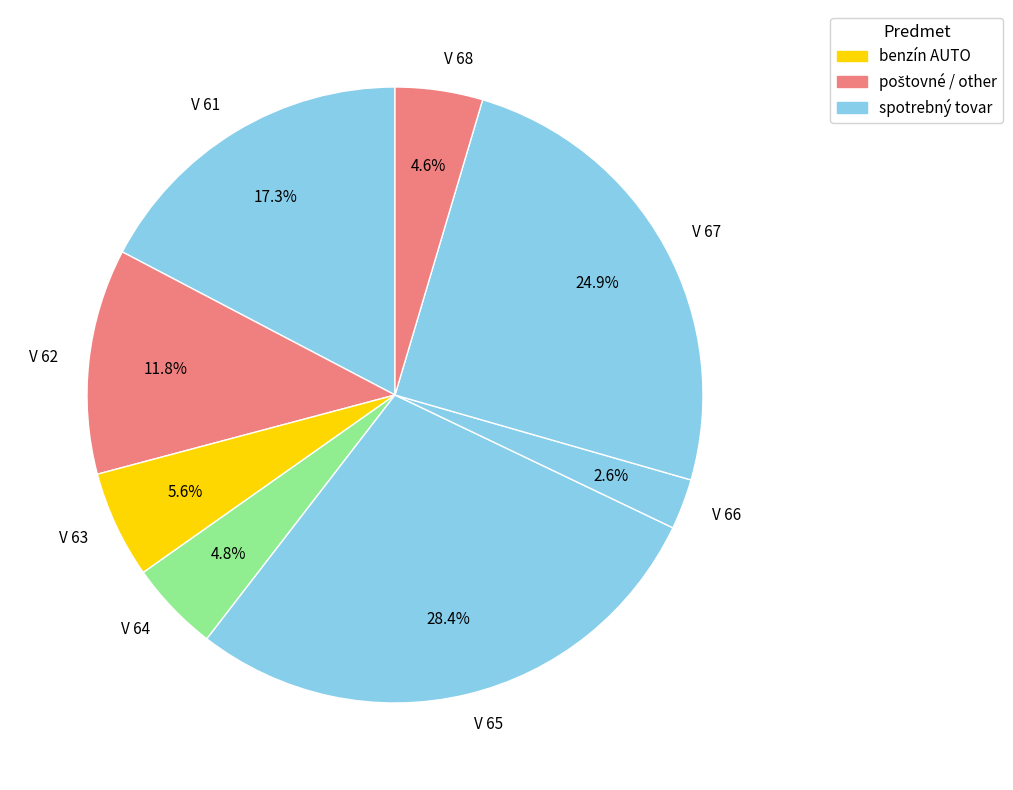

To the nearest percent, what is the combined percentage of V 65 and V 67?

53%